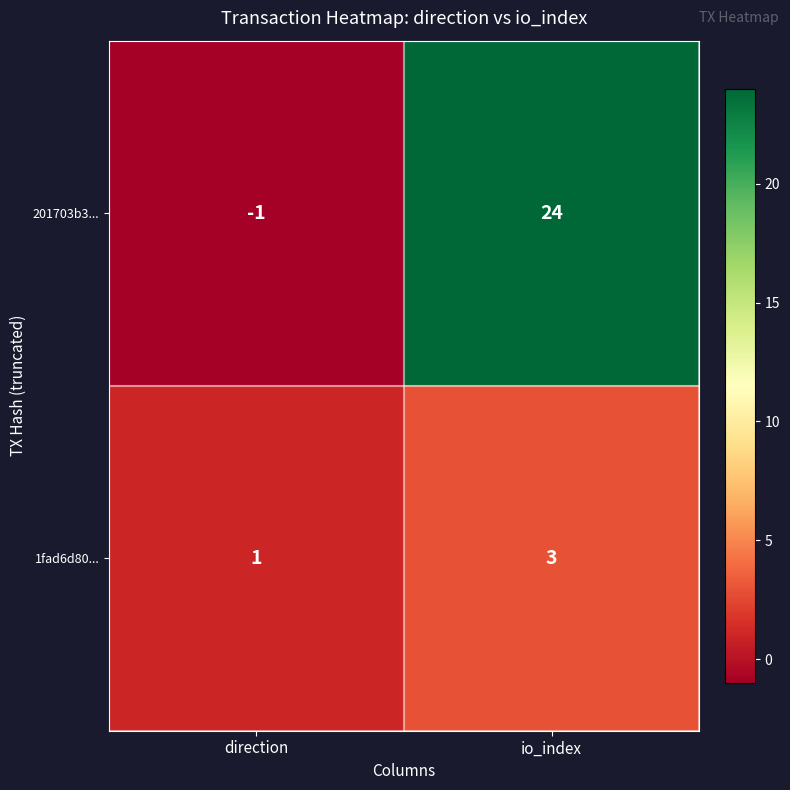

Reading left to right, list all the values displayed in this chart.

201703b3...: direction=-1	io_index=24
1fad6d80...: direction=1	io_index=3